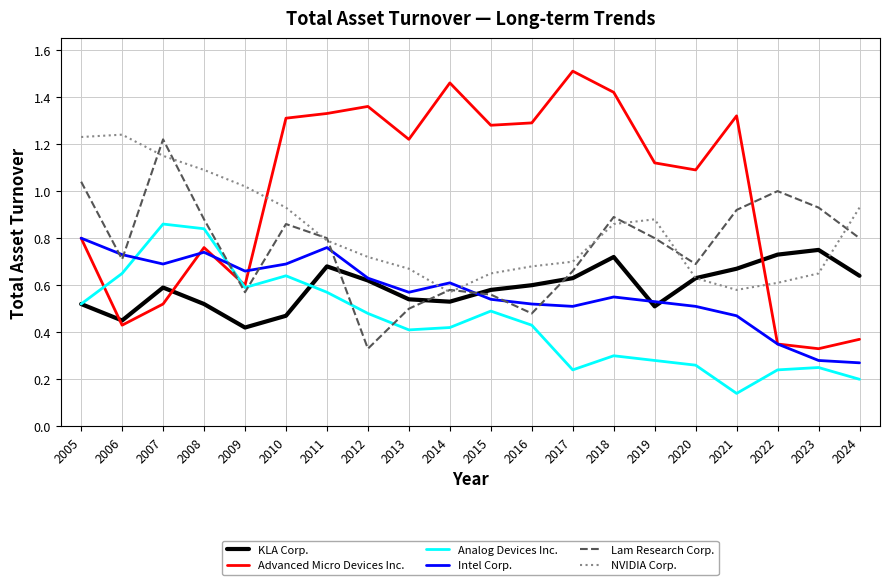

How many intersections are there between Advanced Micro Devices Inc. and Analog Devices Inc.?

2